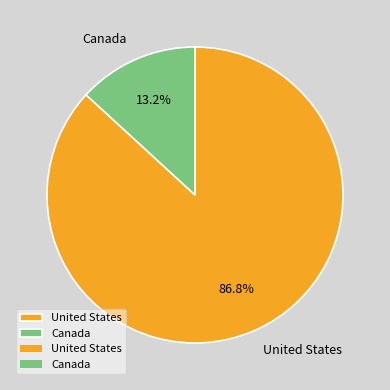

To the nearest percent, what is the average slice percentage?

50%